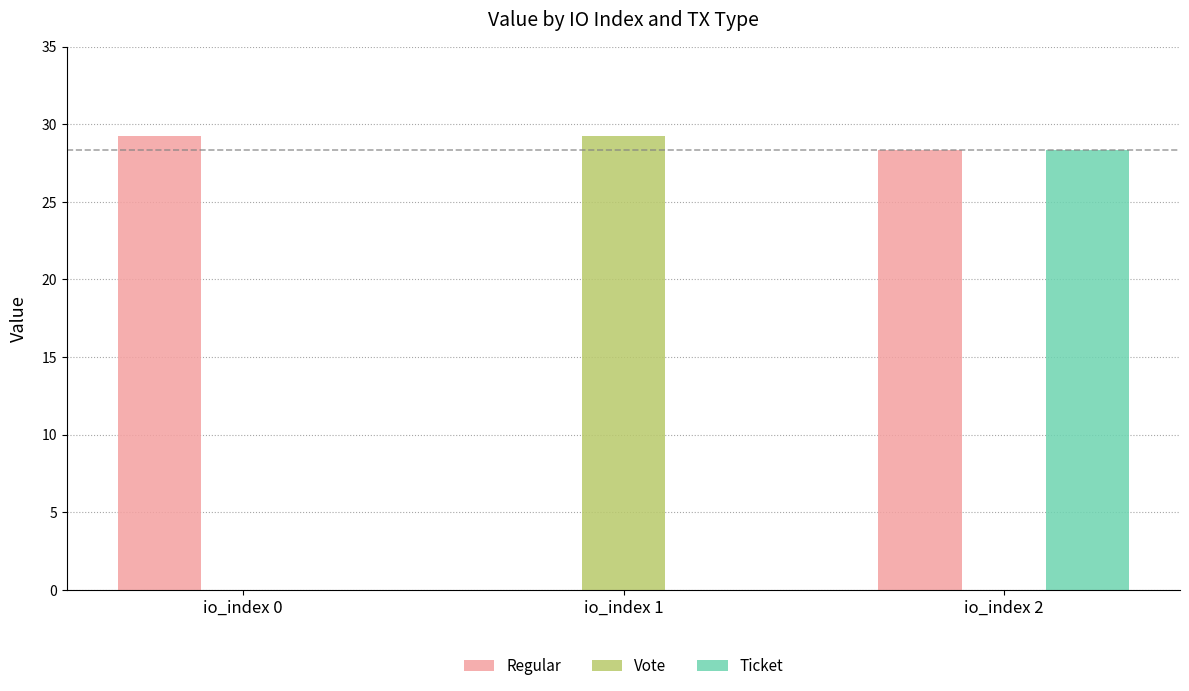

How many categories are shown in the chart?

3